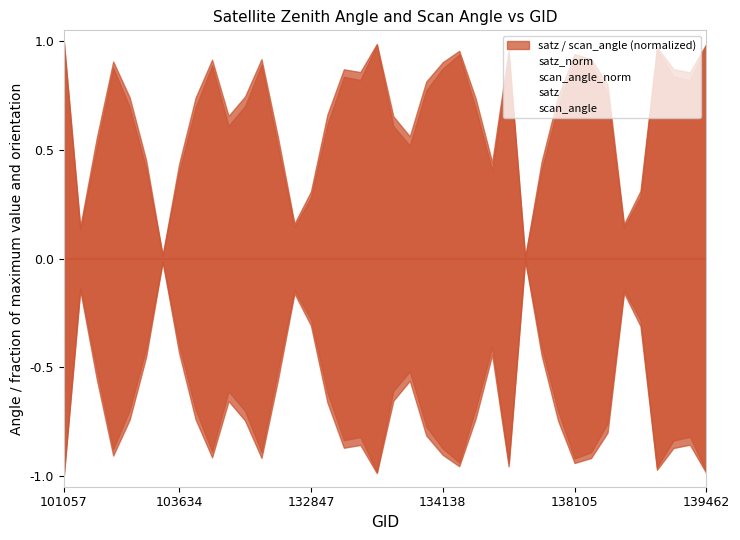

What value does the scan_angle series have at 24?

1.0